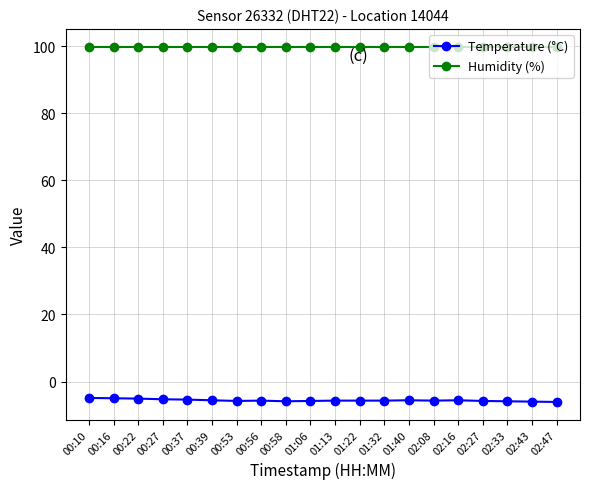

What is the spread (max minus min) of values at 01:22?

105.6